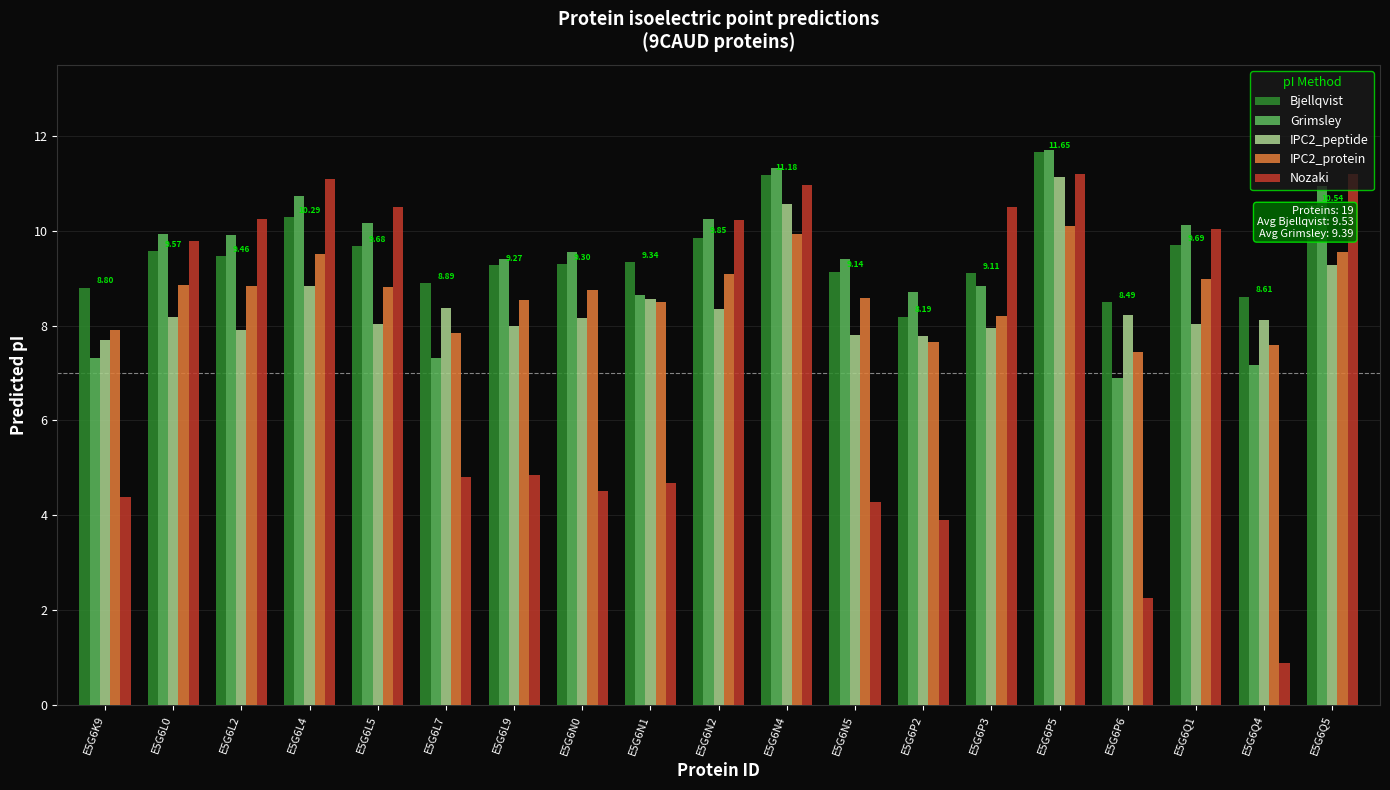

The Grimsley series shows 11.7 at E5G6P5. True or false?

True